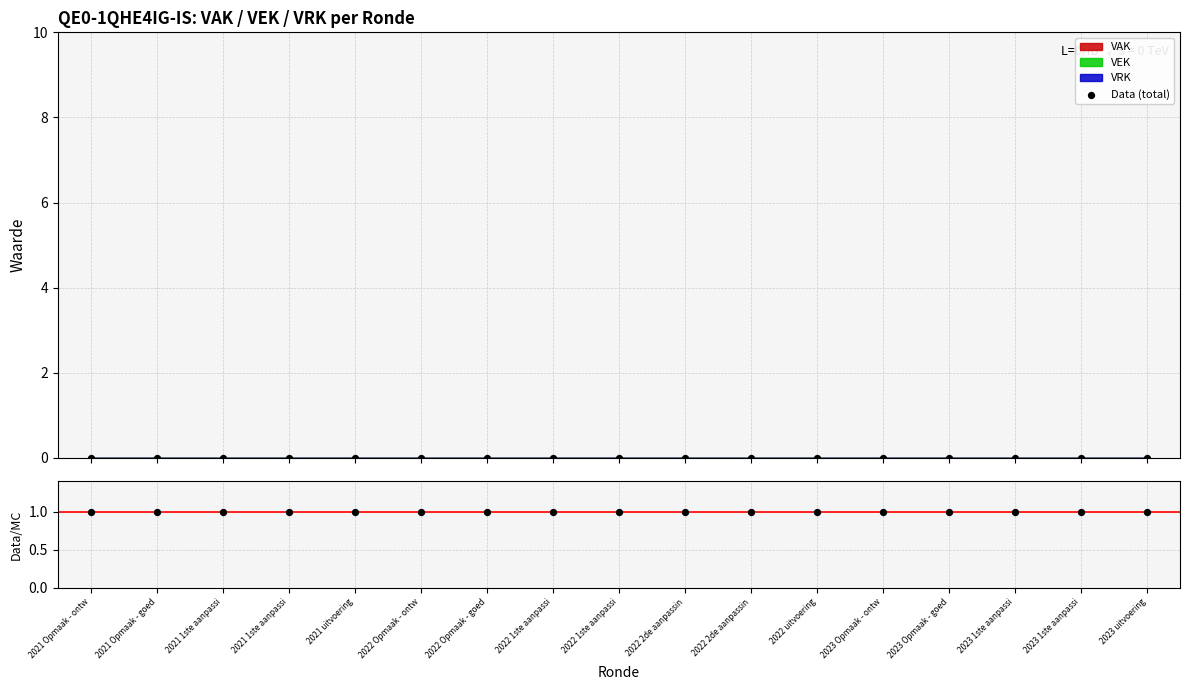

Which series has the widest spread of Y values?

Data (total)